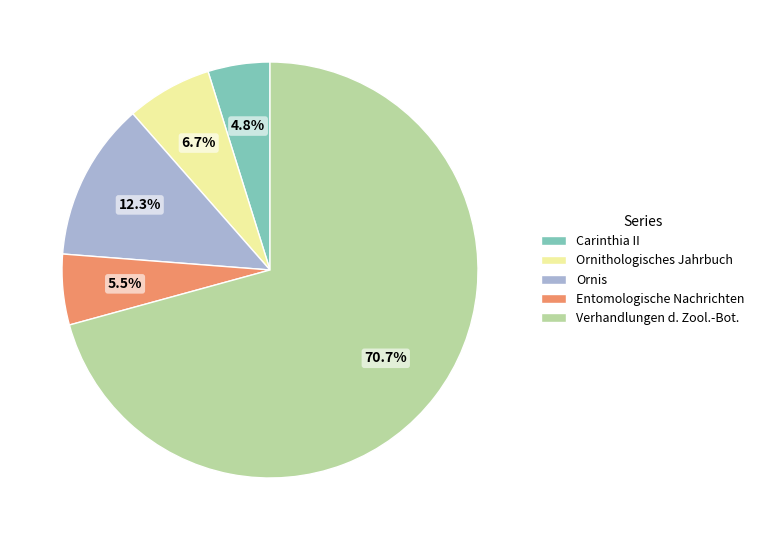

Between Ornithologisches Jahrbuch and Carinthia II, which is larger?

Ornithologisches Jahrbuch